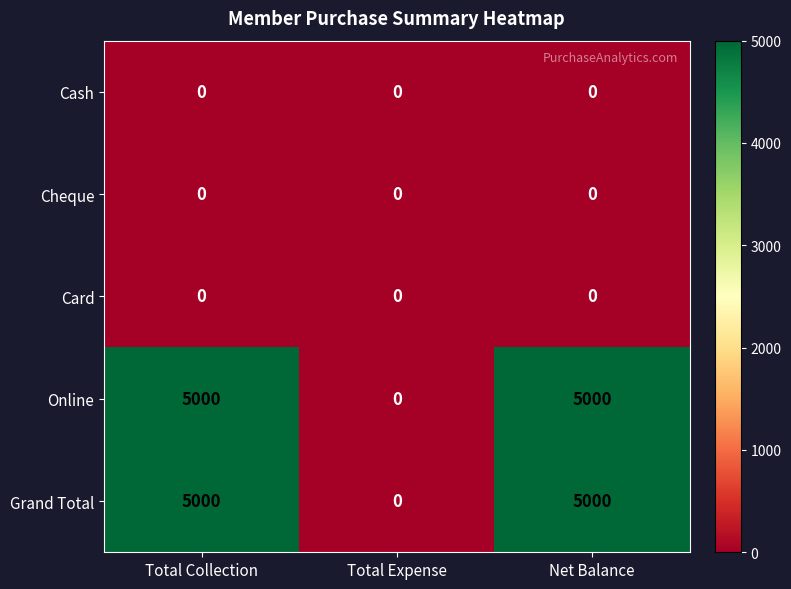

What is the sum of the Grand Total values at Total Expense and Total Collection?

5000